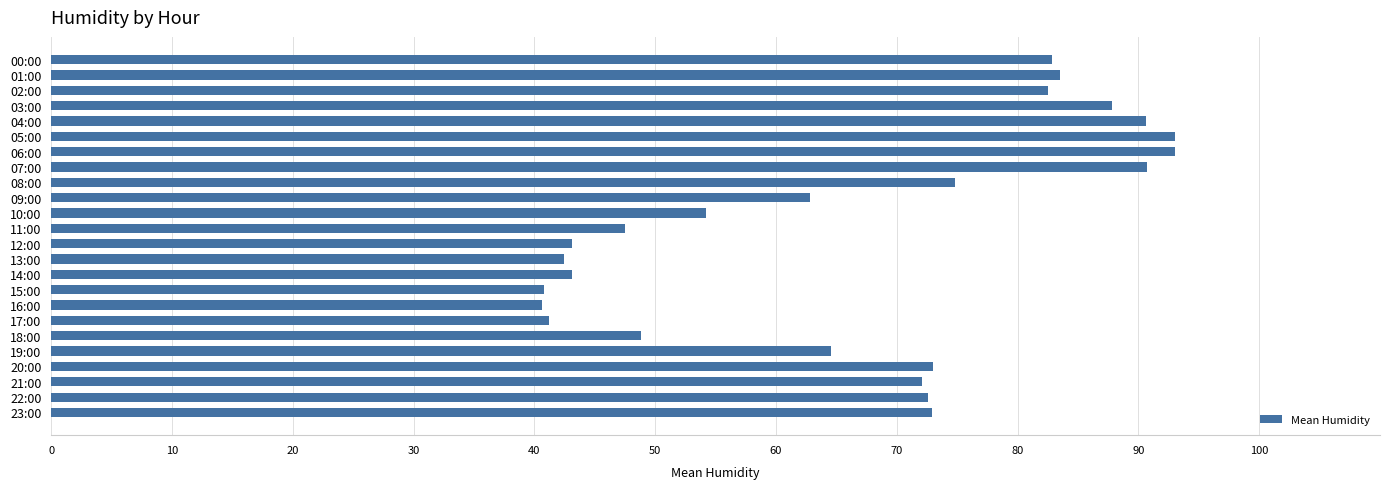

What is the minimum value shown in the chart?

40.7